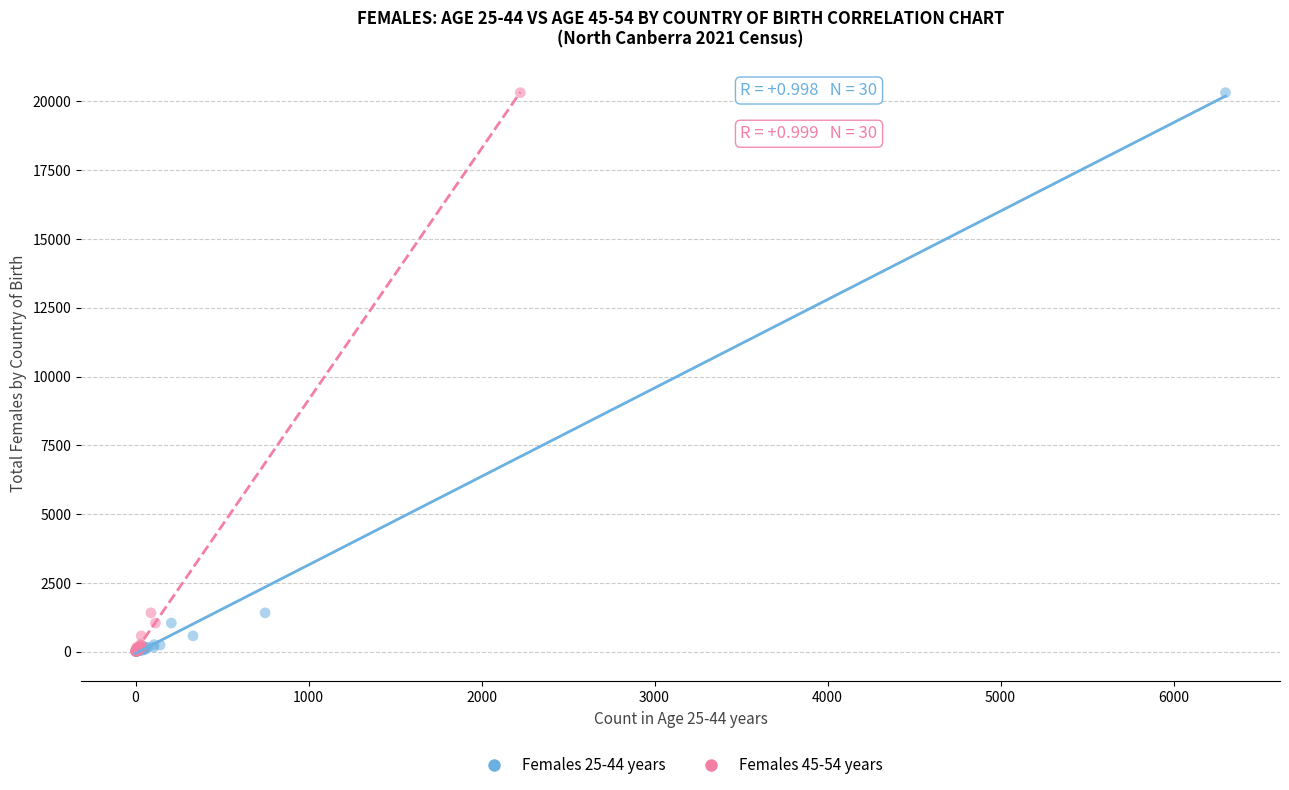

What are all the series names shown in the legend?

Females 25-44 years, Females 45-54 years